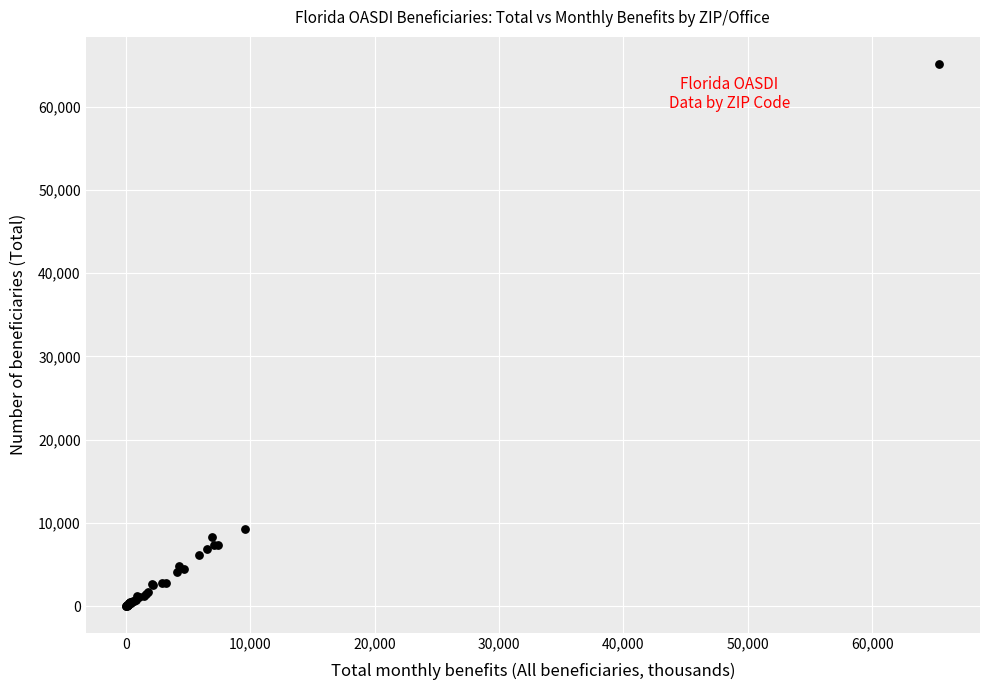

What Y value in the scatter plot is closest to 32592?

9260